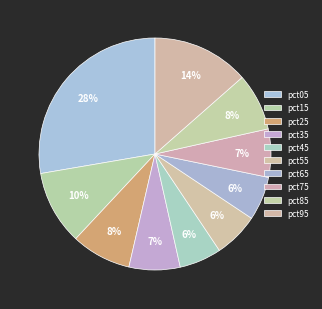

Does pct35 represent more than half of the total?

No